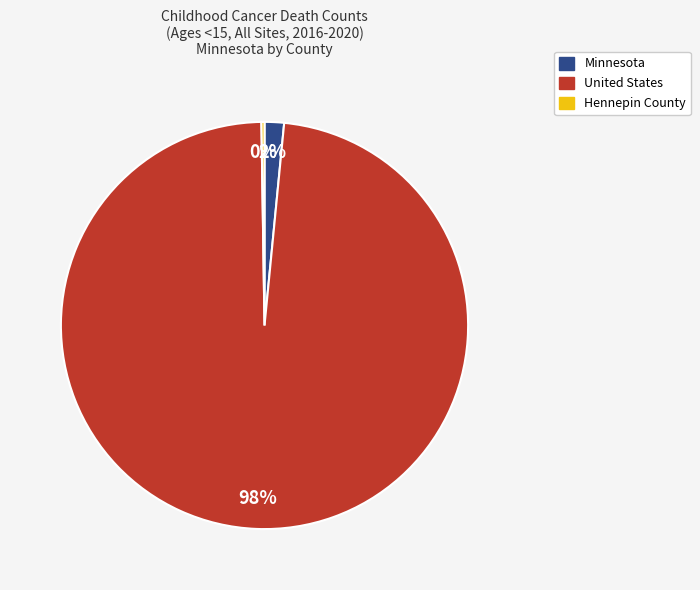

Does any single category account for the majority?

Yes